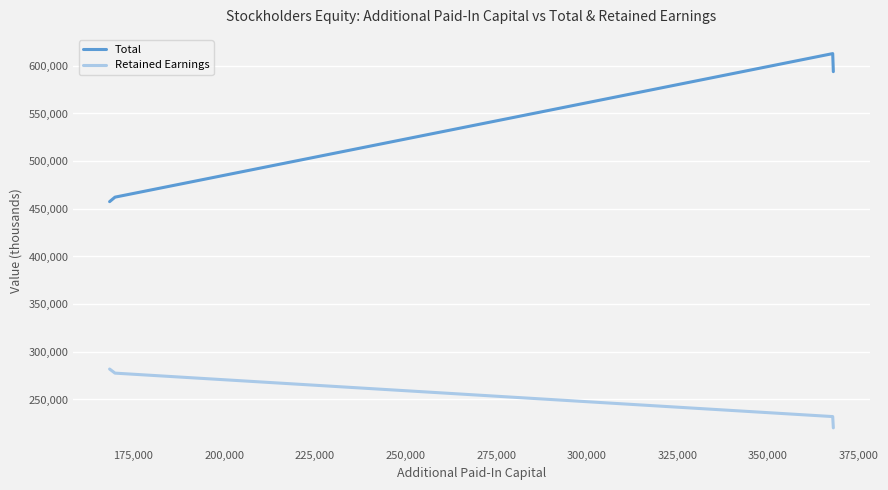

Which series has the widest spread of values?

Total